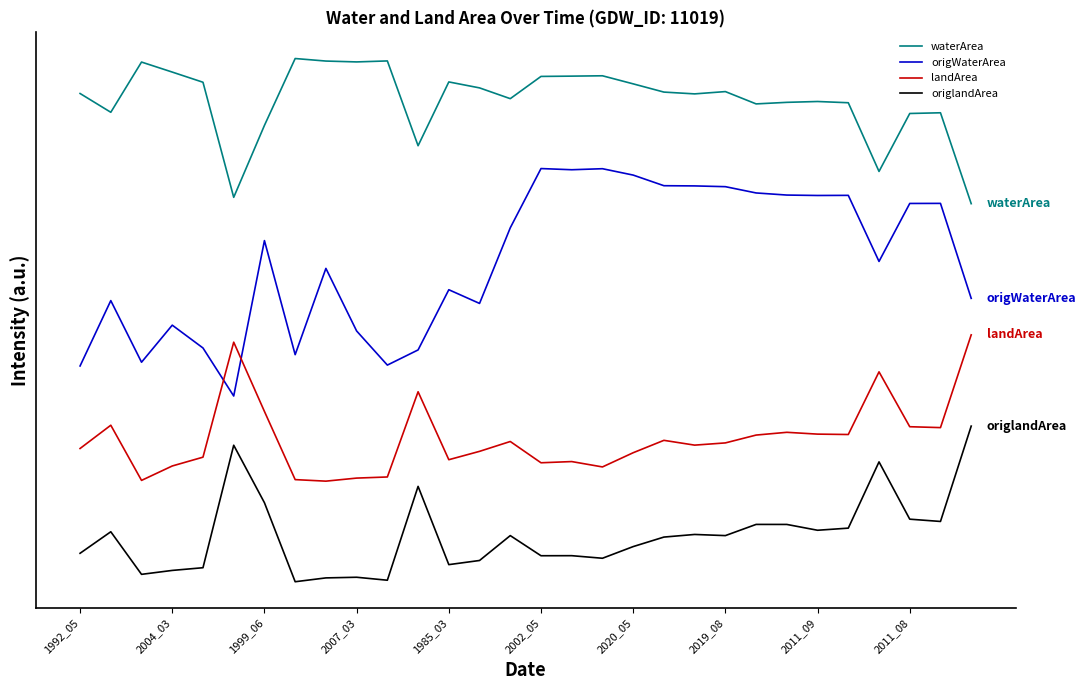

How many values in the origlandArea series exceed 0?

29